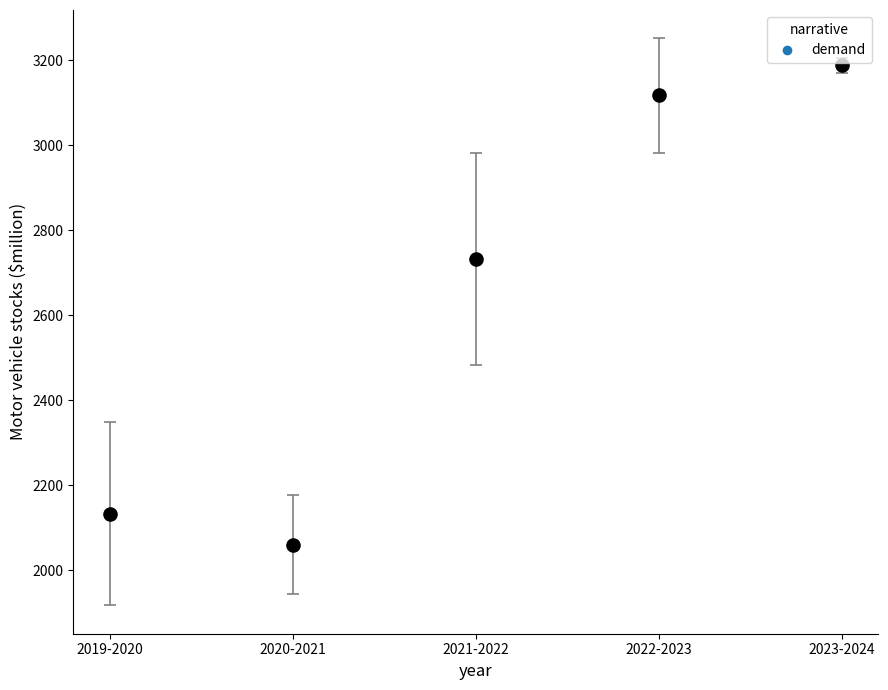

What is the range of Y values (max minus min)?

1127.6